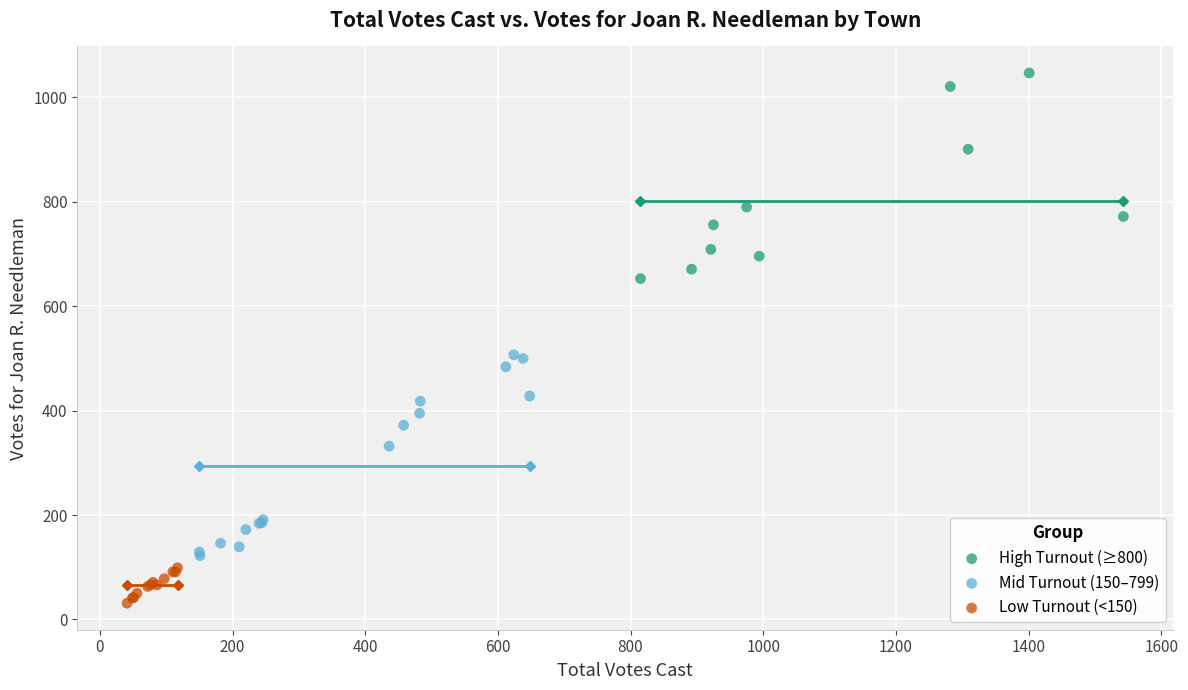

Which series reaches the minimum Y coordinate?

Low Turnout (<150)